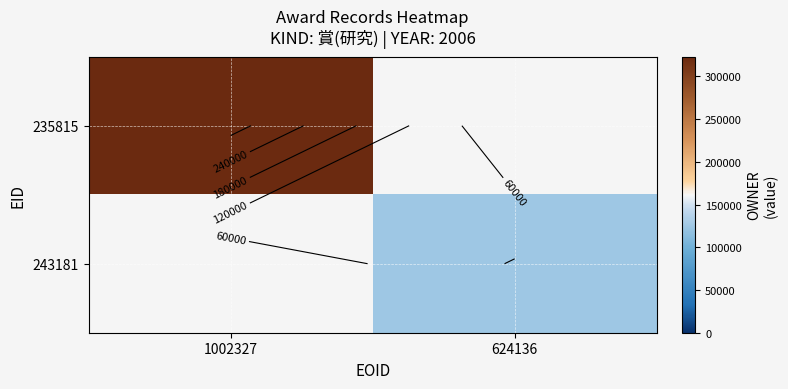

List the series in order of their peak value, lowest first.

235815, 243181